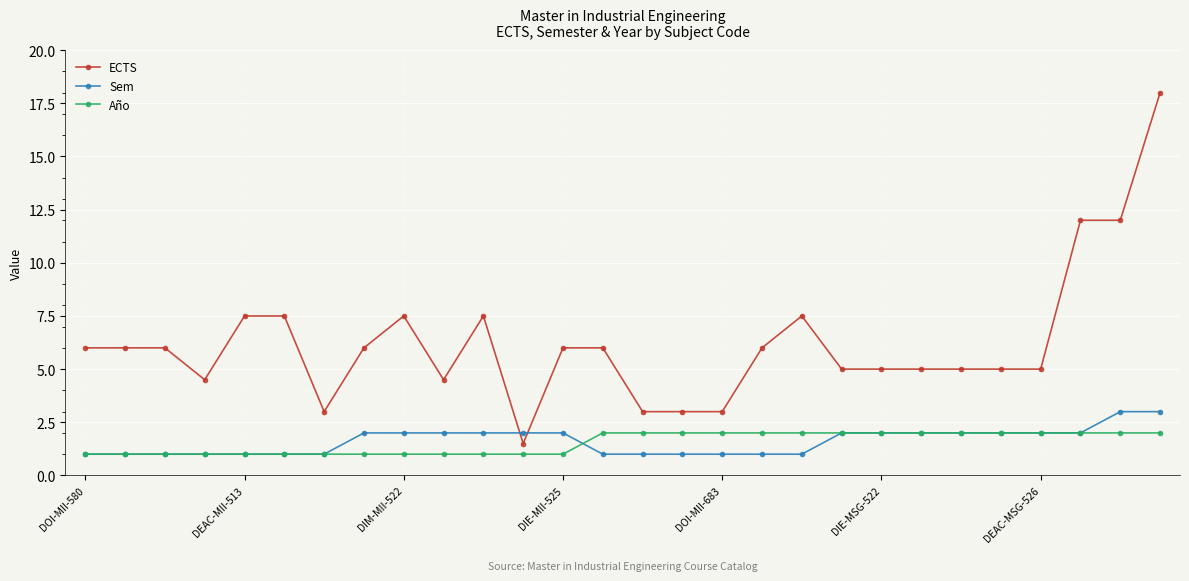

True or false: ECTS and Año cross at least once.

False